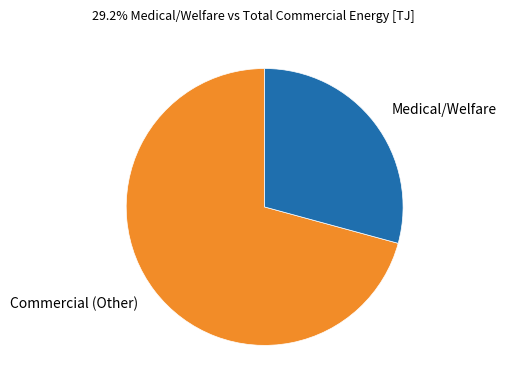

Which category has the smallest portion of the pie?

Medical/Welfare